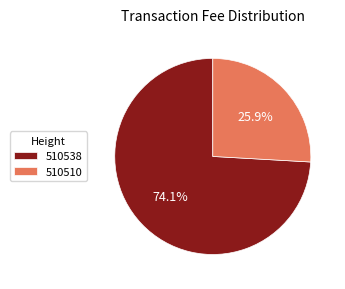

Does 510538 account for over 50% of the chart?

Yes